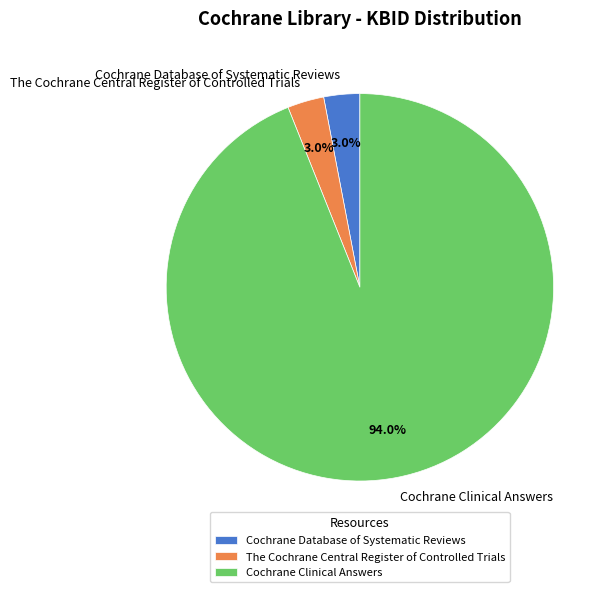

To the nearest percent, what is the combined percentage of The Cochrane Central Register of Controlled Trials and Cochrane Database of Systematic Reviews?

6%